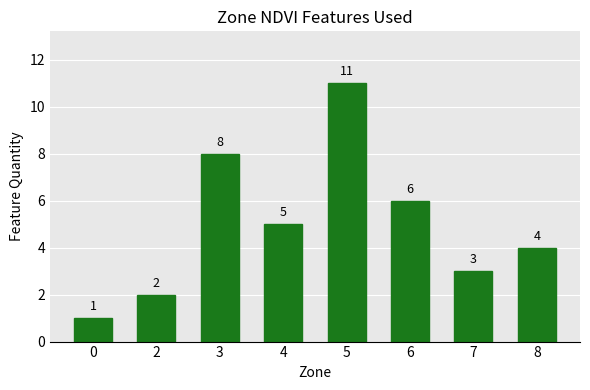

What is the change in value from 0 to 4?

+4